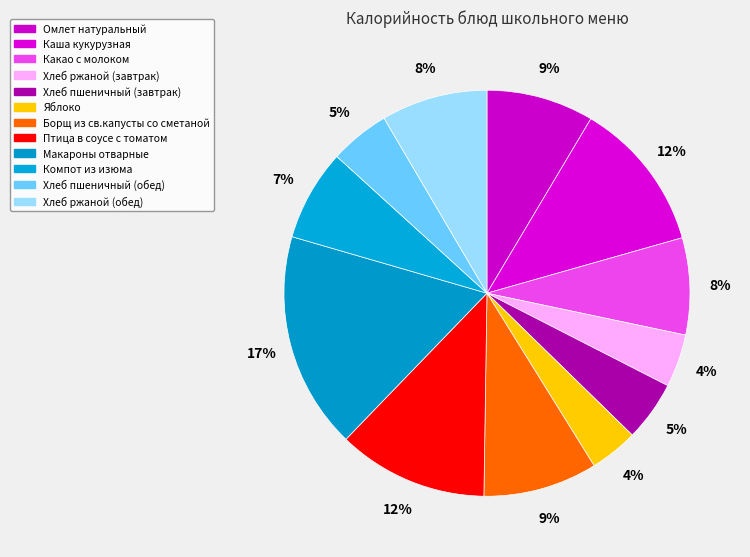

To the nearest percent, what is the difference between the Омлет натуральный and Хлеб пшеничный (обед) slice percentages?

4%